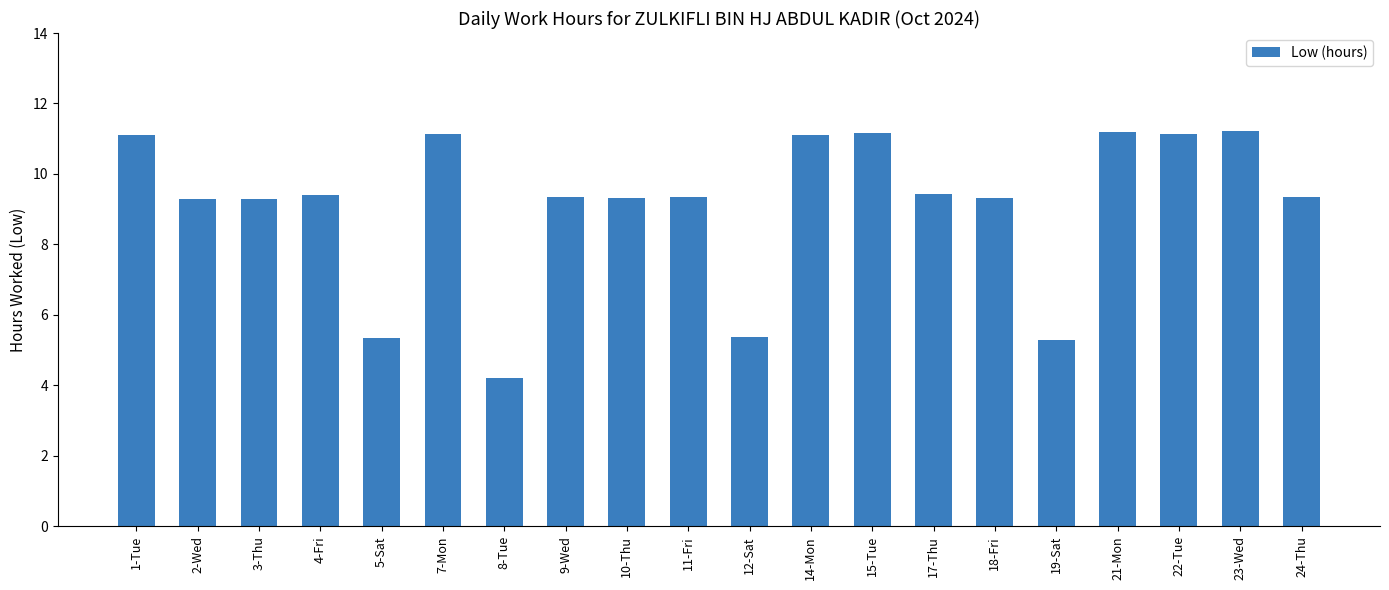

At which category does the chart reach its minimum across all series?

8-Tue